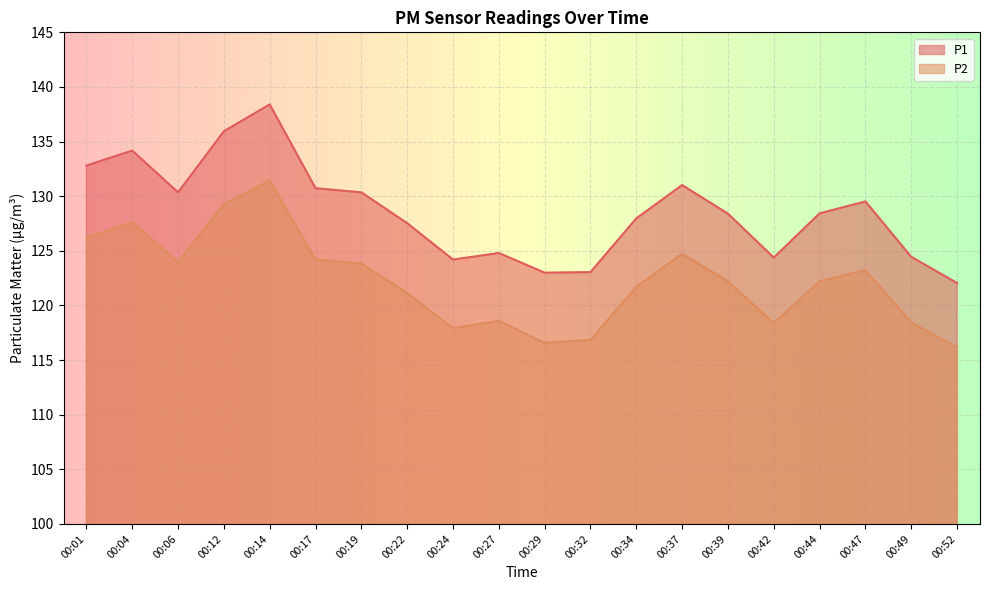

Reading right to left, list all the values displayed in this chart.

P1: 122.0	124.5	129.5	128.4	124.4	128.4	131.0	128.0	123.0	123.0	124.8	124.2	127.5	130.3	130.7	138.4	135.9	130.3	134.2	132.8
P2: 116.2	118.5	123.2	122.2	118.4	122.2	124.7	121.7	116.8	116.6	118.6	117.9	121.1	123.8	124.2	131.4	129.3	124.0	127.6	126.2